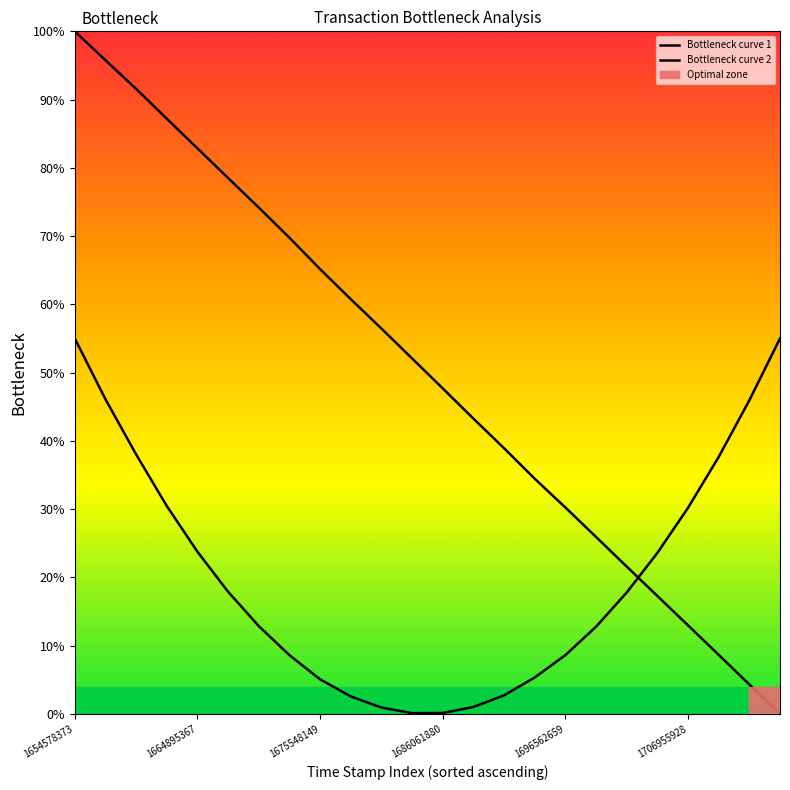

Which series has the widest spread of values?

Bottleneck curve 1